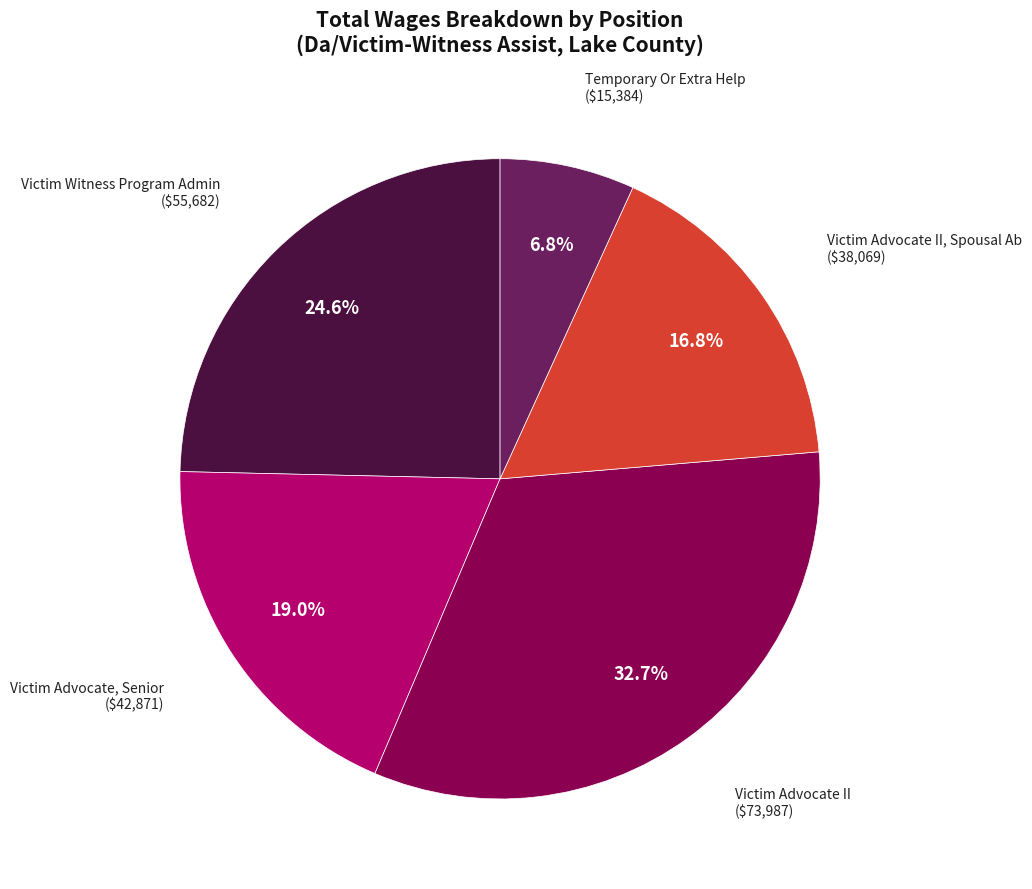

Is there any slice that represents more than half of the pie?

No